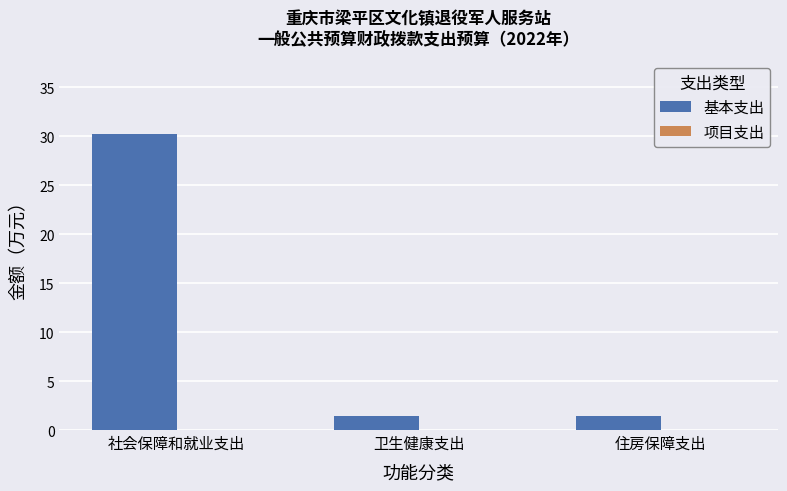

How many data points does each series have?

3